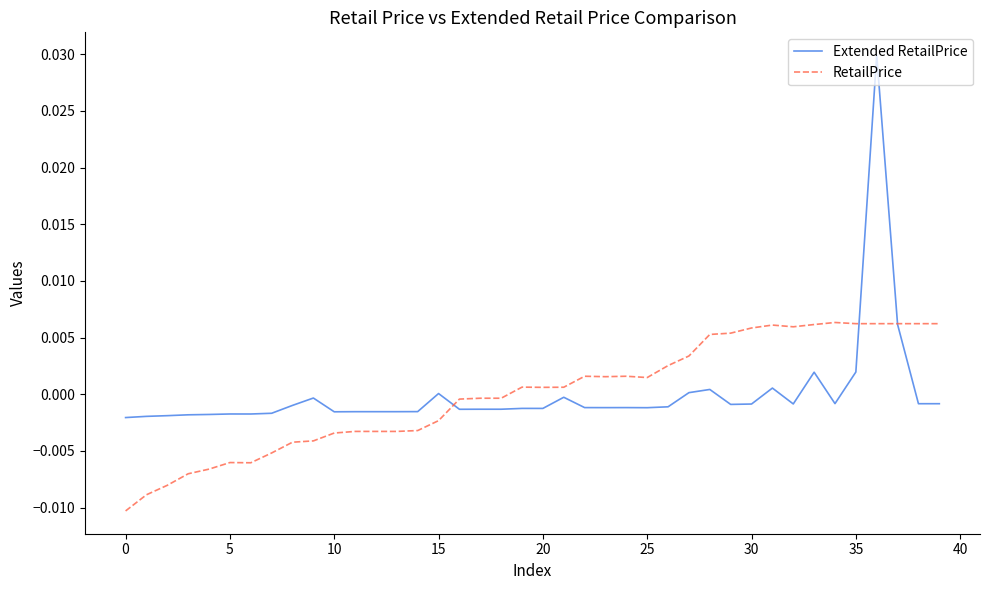

Which series has the widest spread of values?

Extended RetailPrice